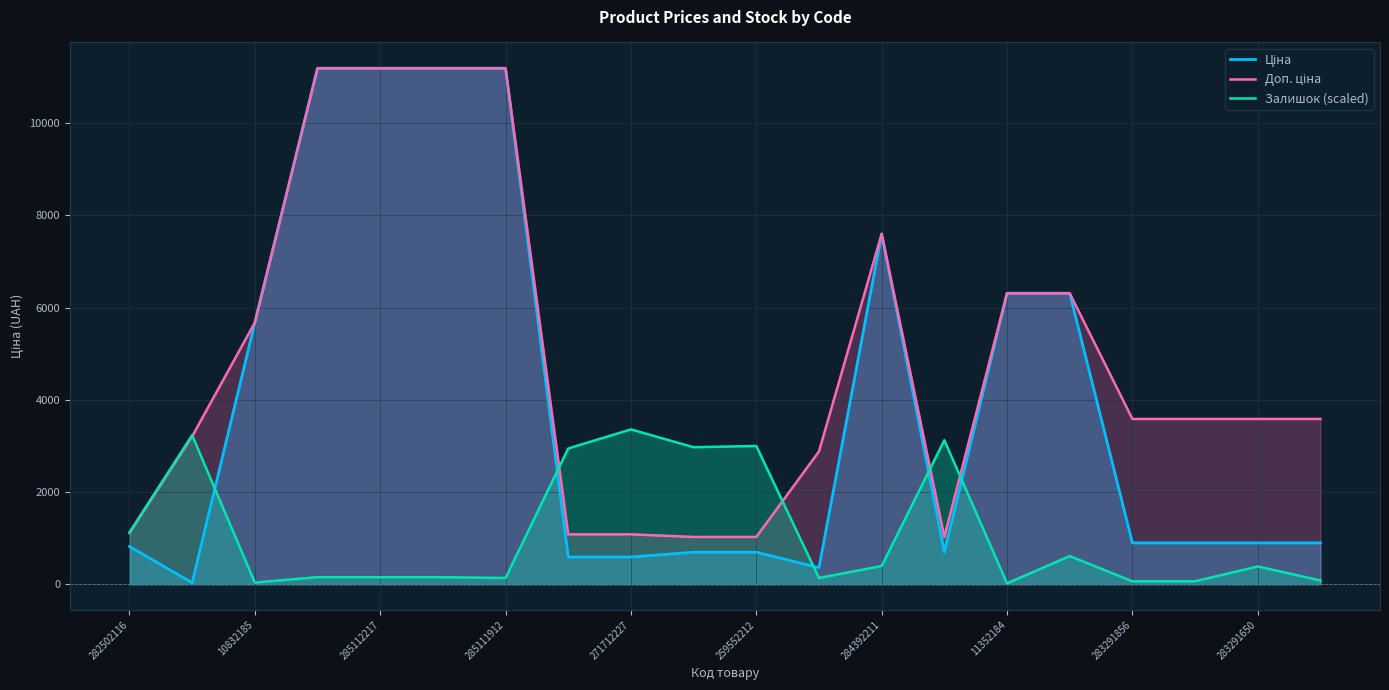

How many categories are shown in the chart?

20